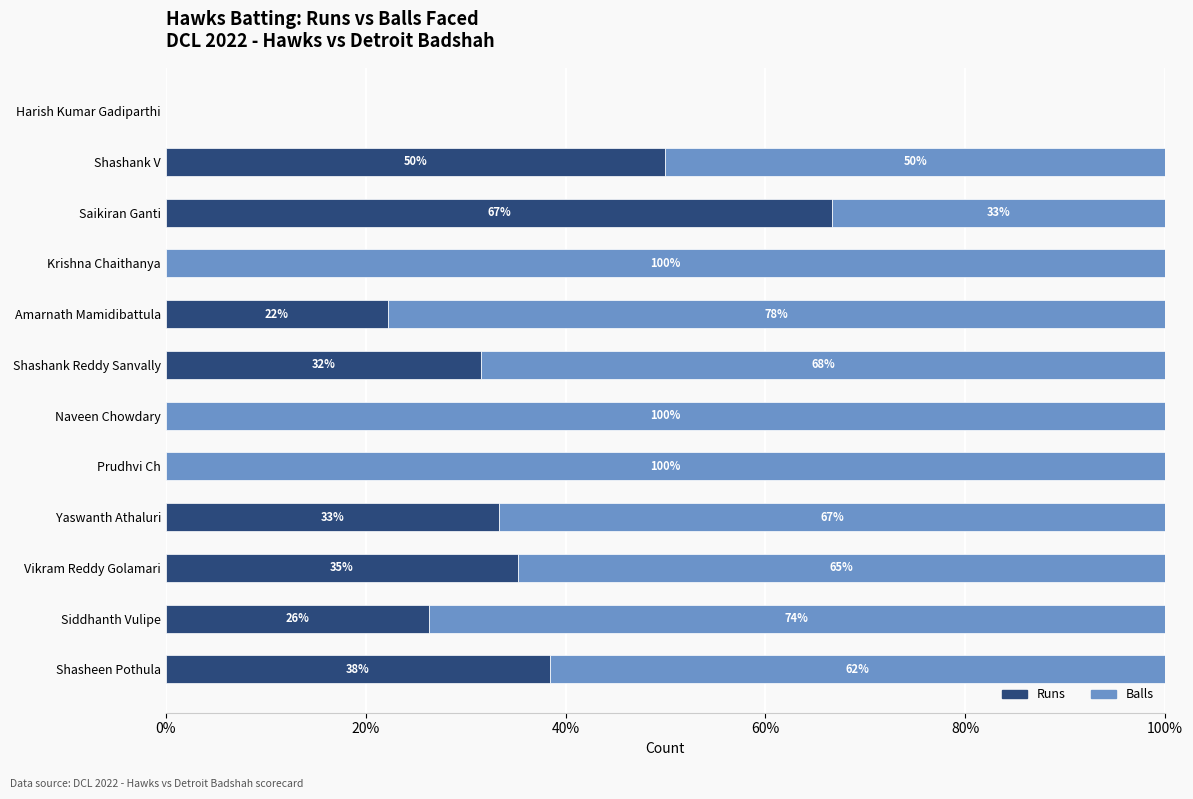

True or false: Runs has a value of 0.0 at Prudhvi Ch.

True